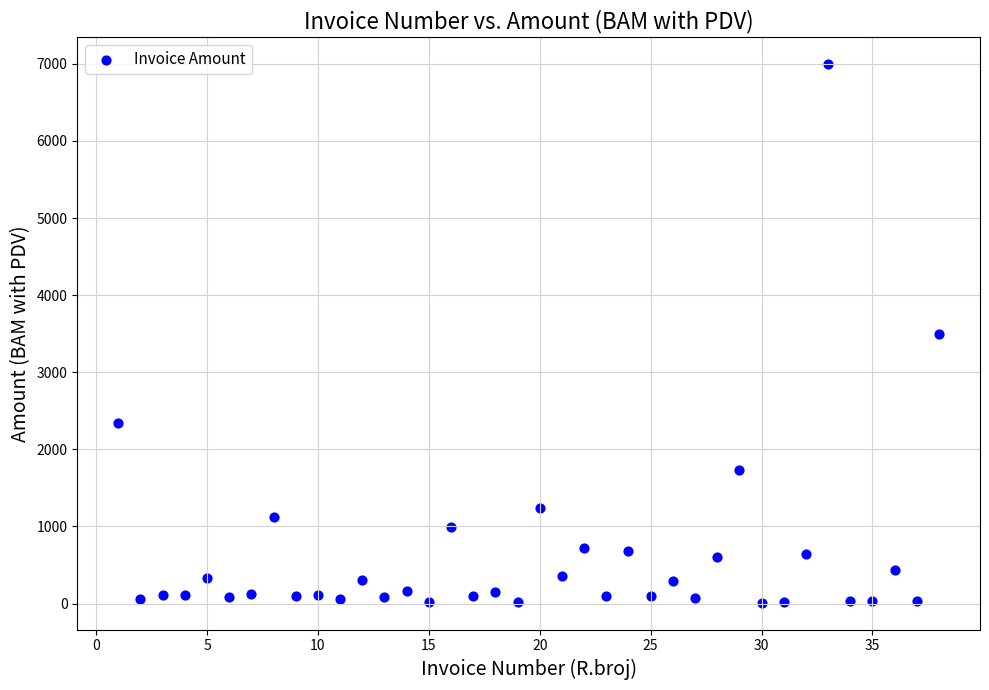

What is the range of X values (max minus min)?

37.0